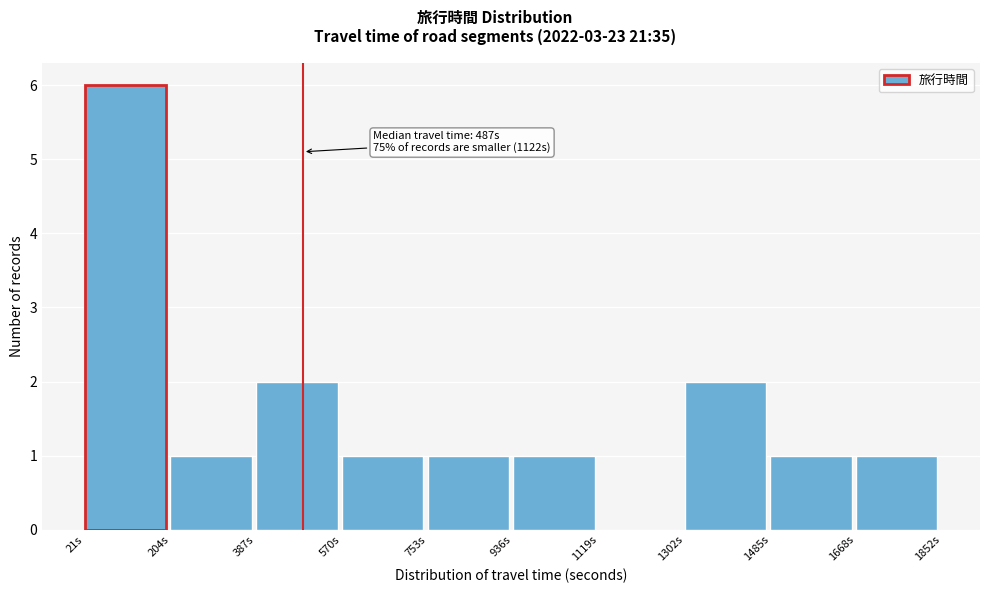

Which range on the x-axis has the tallest bar?

20 to 200